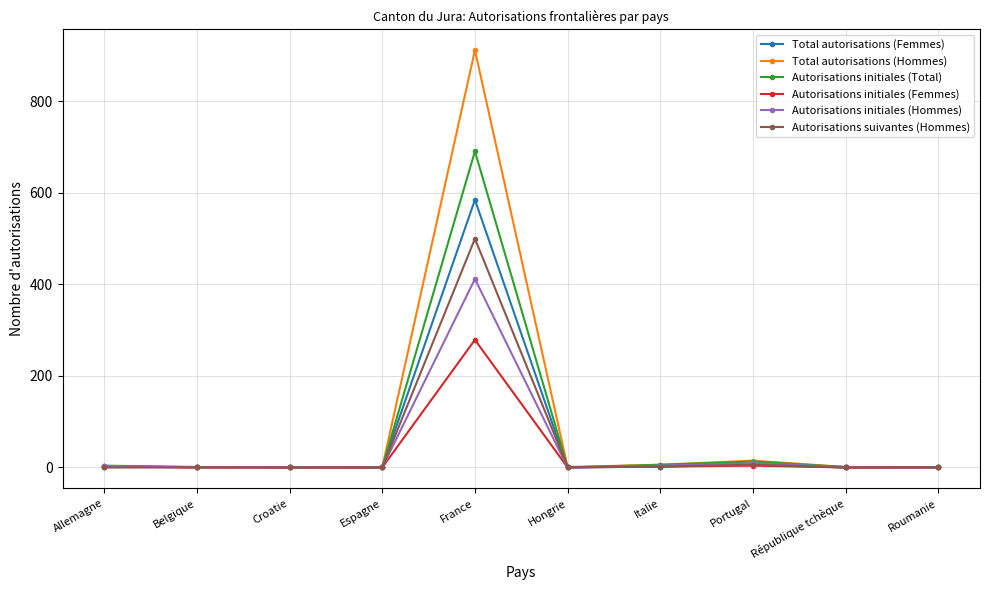

The Autorisations initiales (Hommes) series shows 202 at Roumanie. True or false?

False